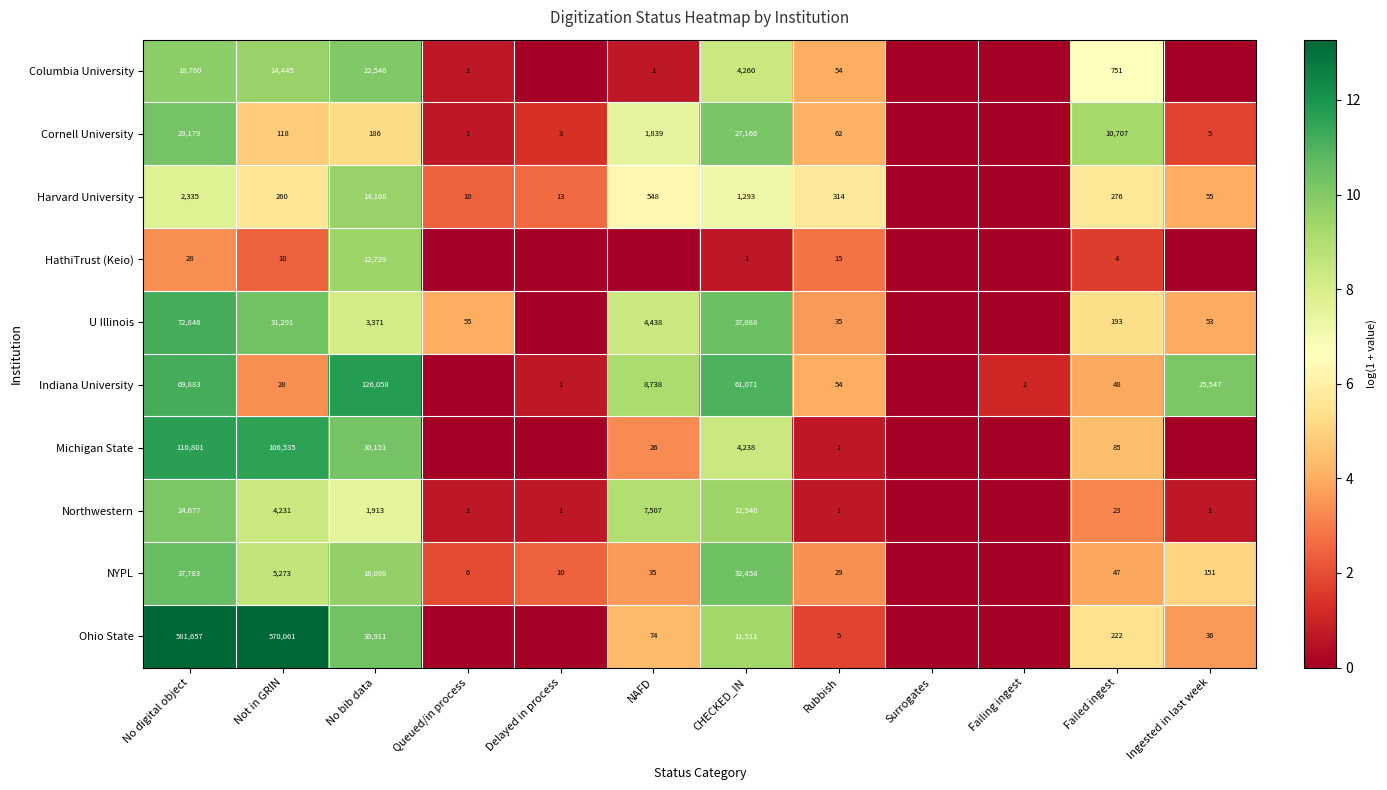

Between No digital object and Rubbish, which series saw the biggest shift?

Ohio State